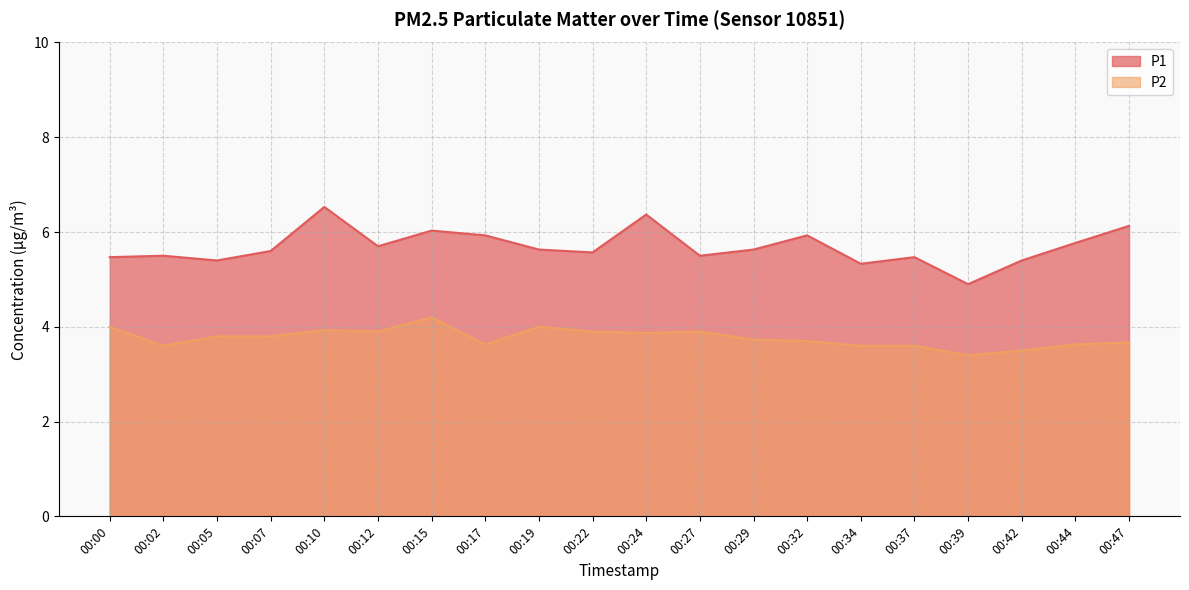

Does the chart have visible grid lines?

Yes